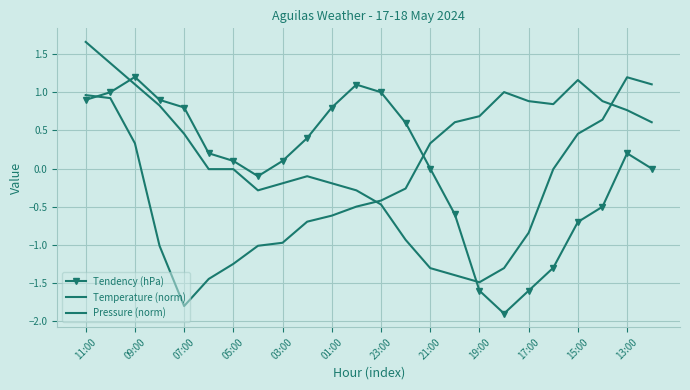

List the labels in order of Pressure (norm) value, smallest first.

16, 15, 14, 17, 13, 18, 12, 21:00, 13:00, 19:00, 15:00, 17:00, 01:00, 23:00, 19, 03:00, 20, 21, 05:00, 07:00, 23, 22, 09:00, 11:00